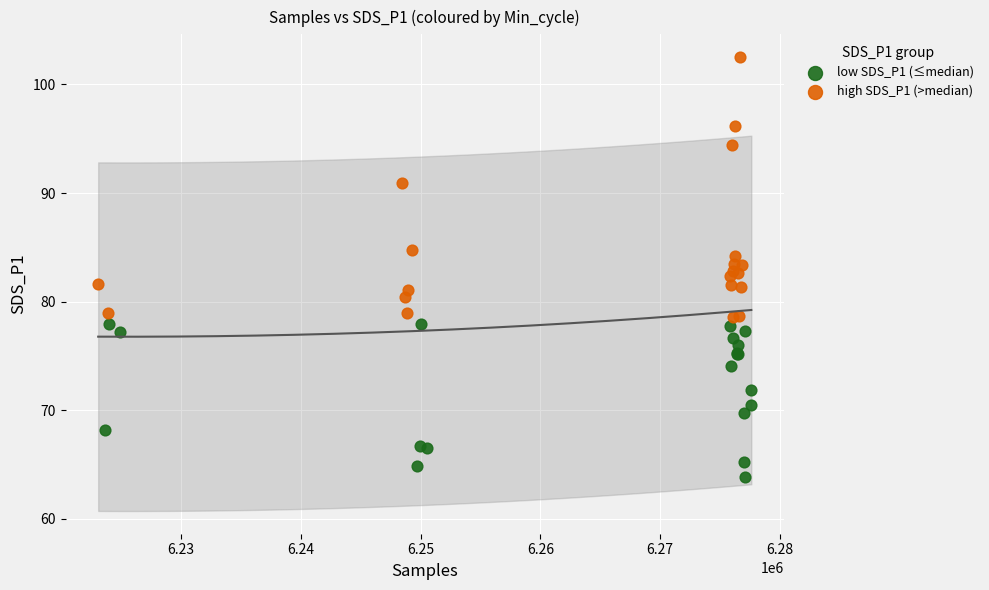

Which series reaches the minimum Y coordinate?

low SDS_P1 (≤median)